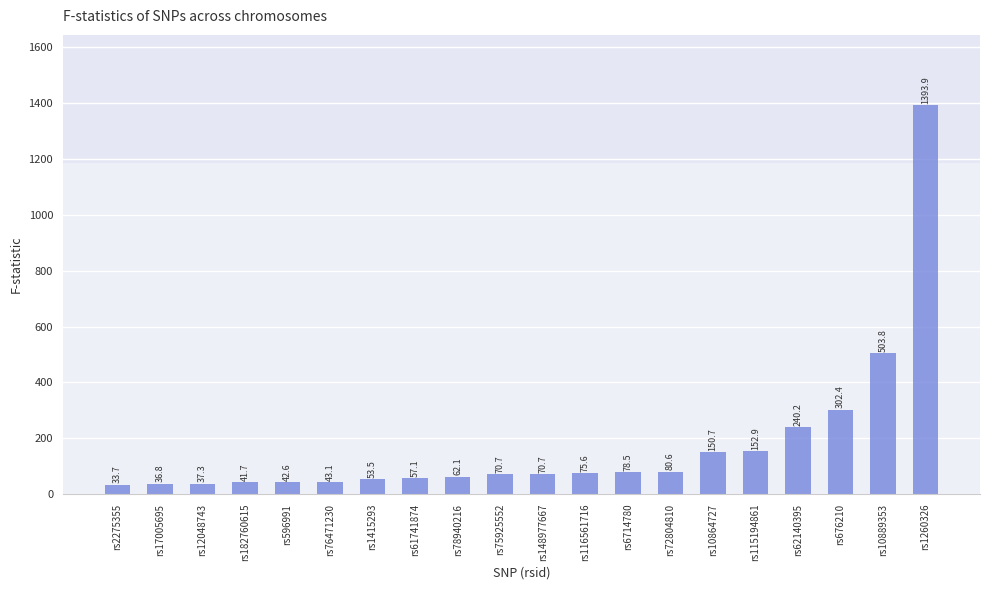

Does the chart contain any negative values?

No